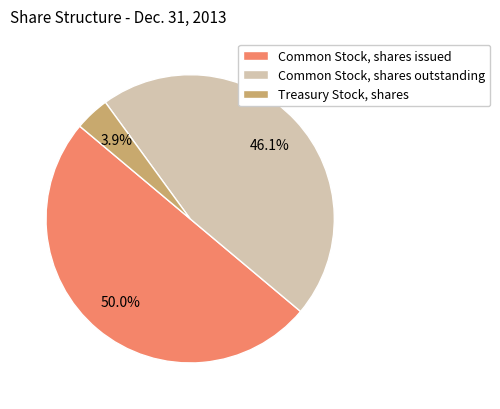

Which has a higher value, Common Stock, shares issued or Common Stock, shares outstanding?

Common Stock, shares issued